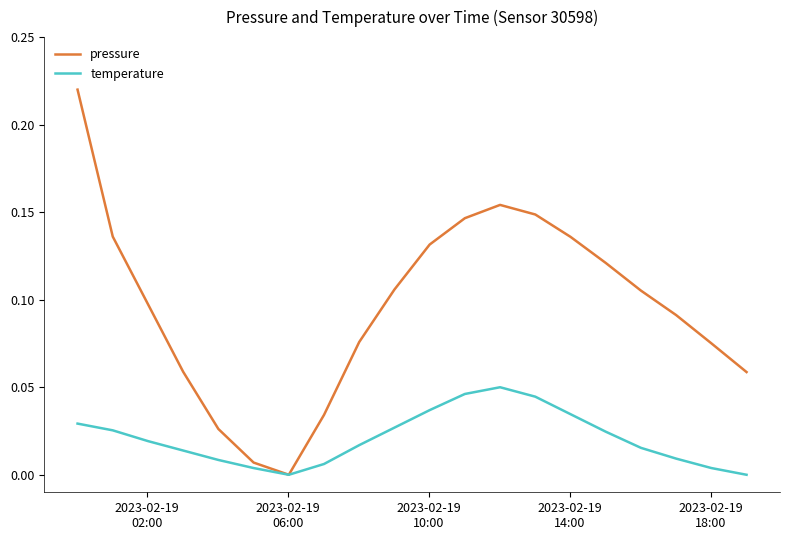

Which series has the largest total across all categories?

pressure